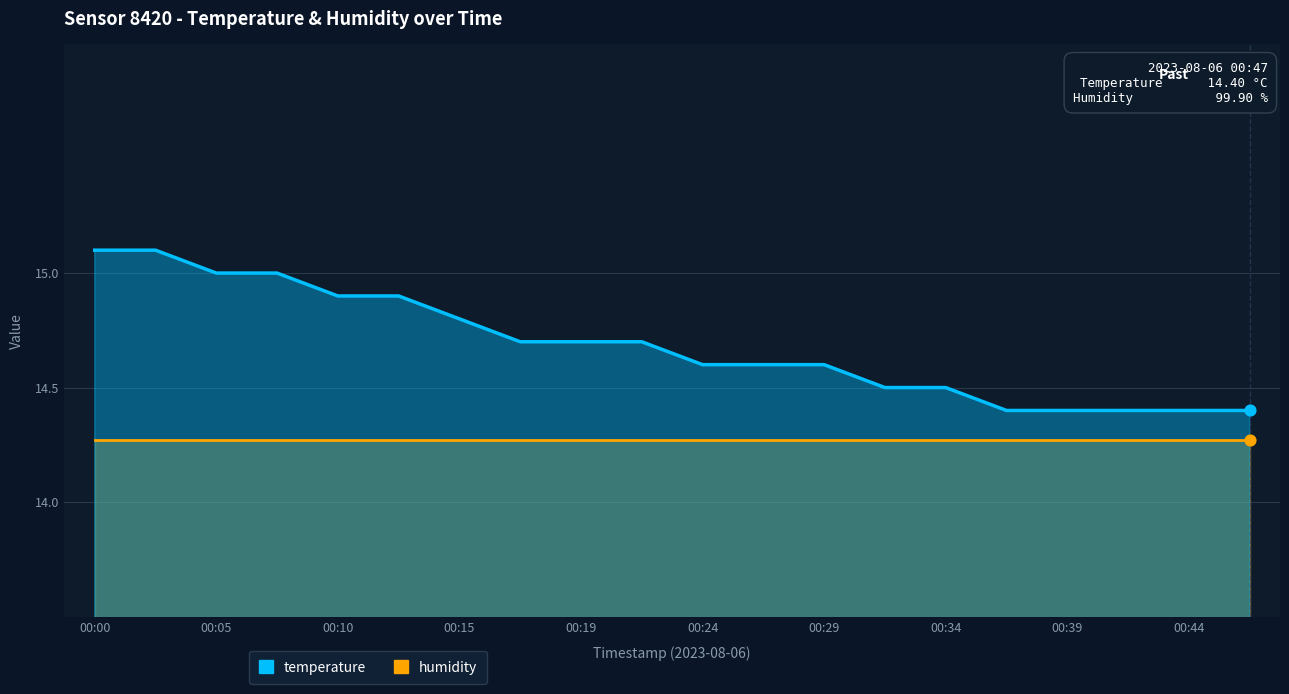

At how many categories does at least one series exceed 14?

20